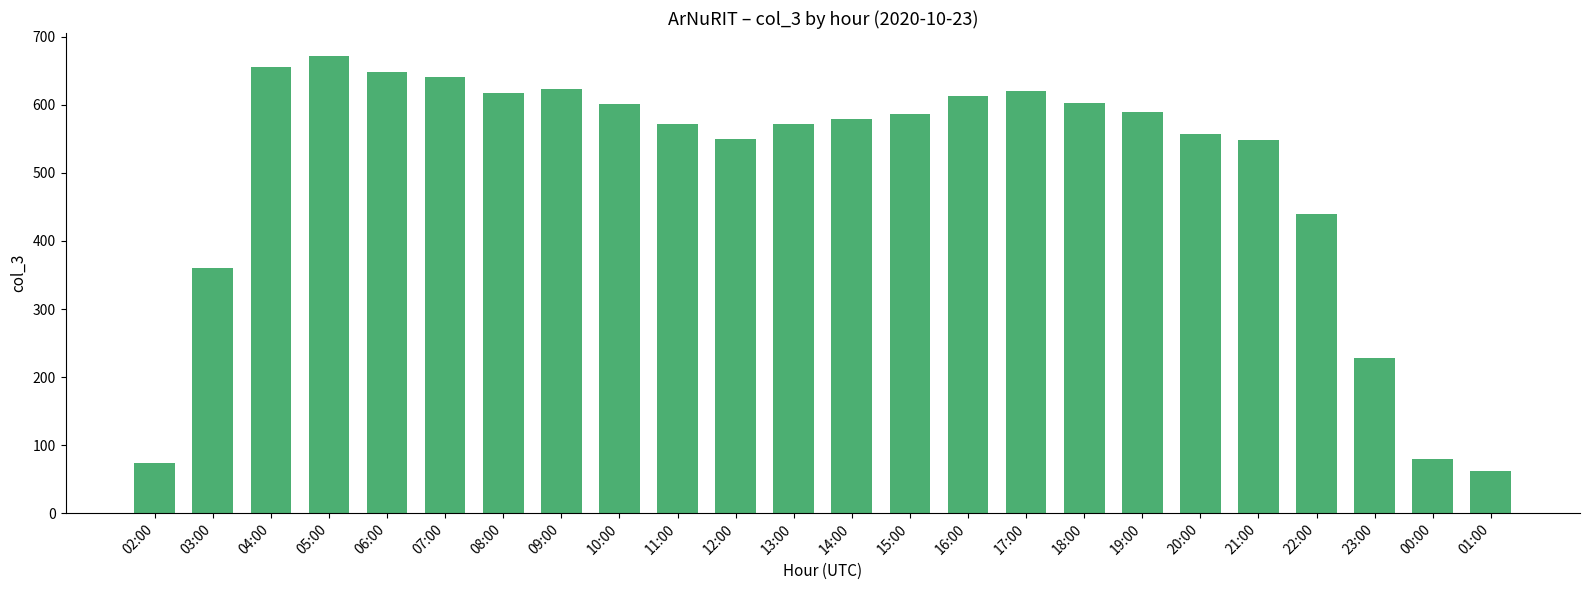

What is the greatest value displayed?

672